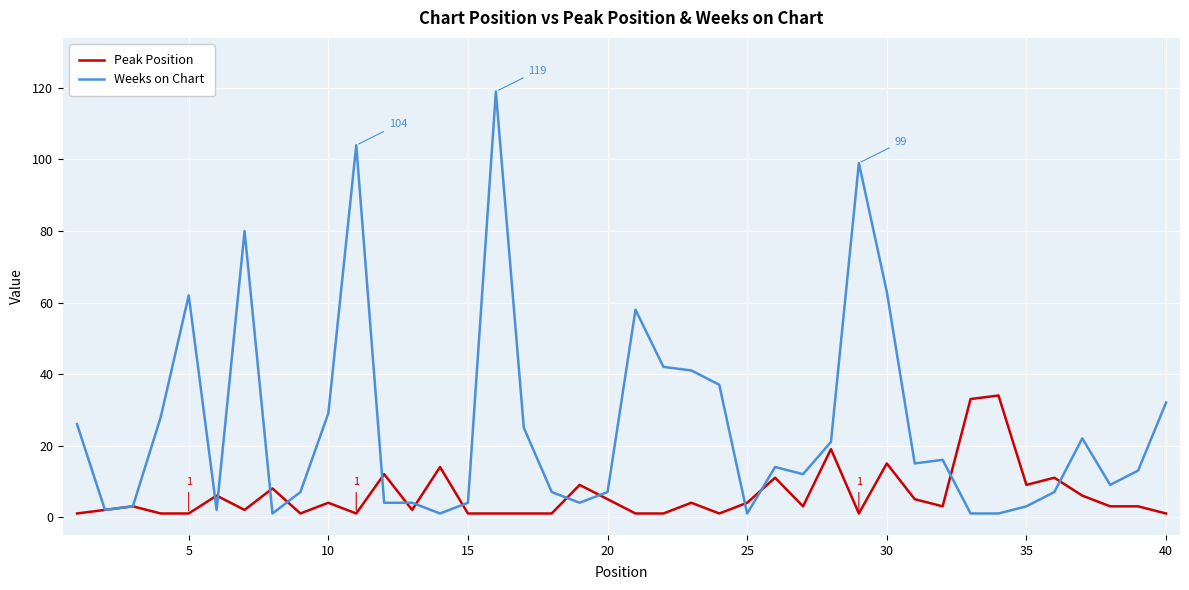

Which series ends up on top after the final intersection of Weeks on Chart and Peak Position?

Weeks on Chart